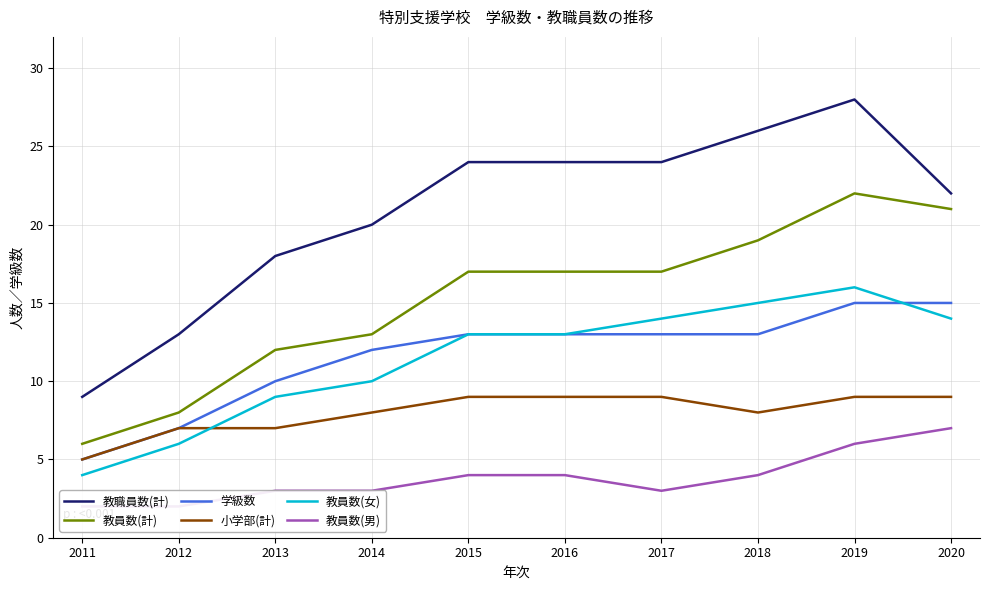

The value of 教員数(男) at 2011 is 2. True or false?

True